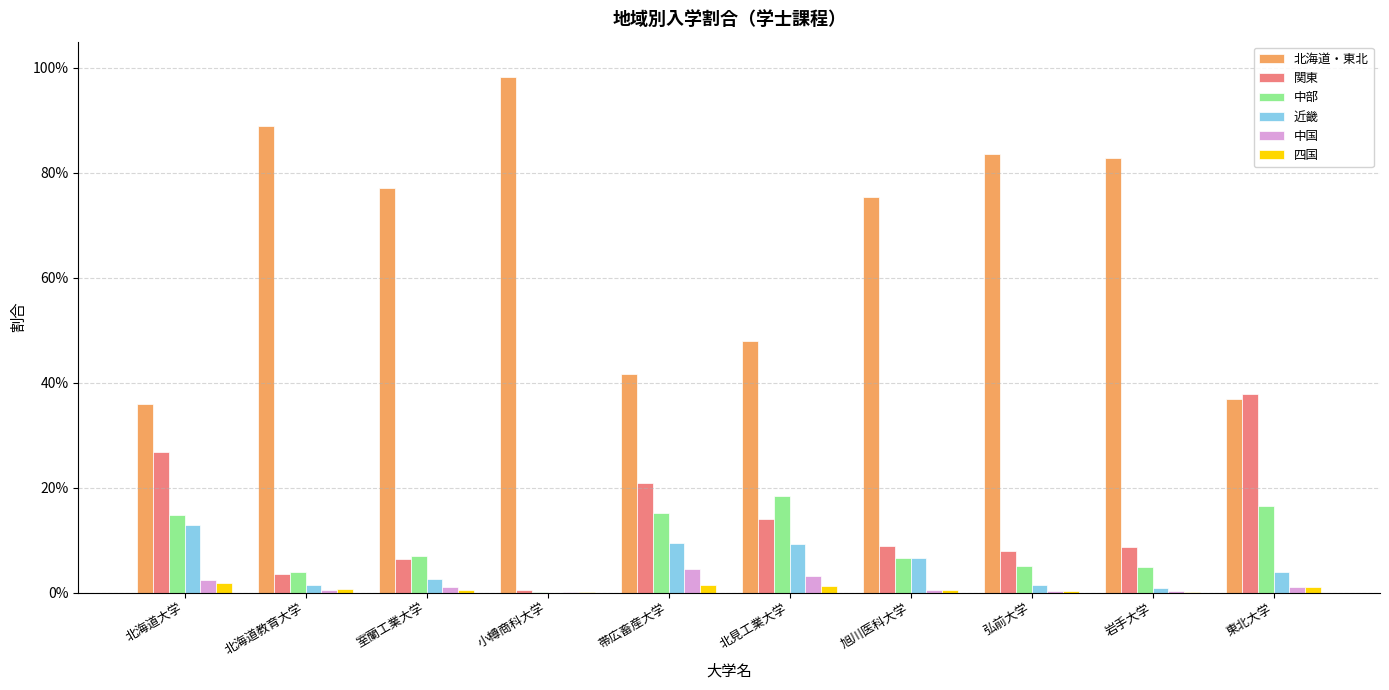

At which category does the chart reach its peak across all series?

小樽商科大学